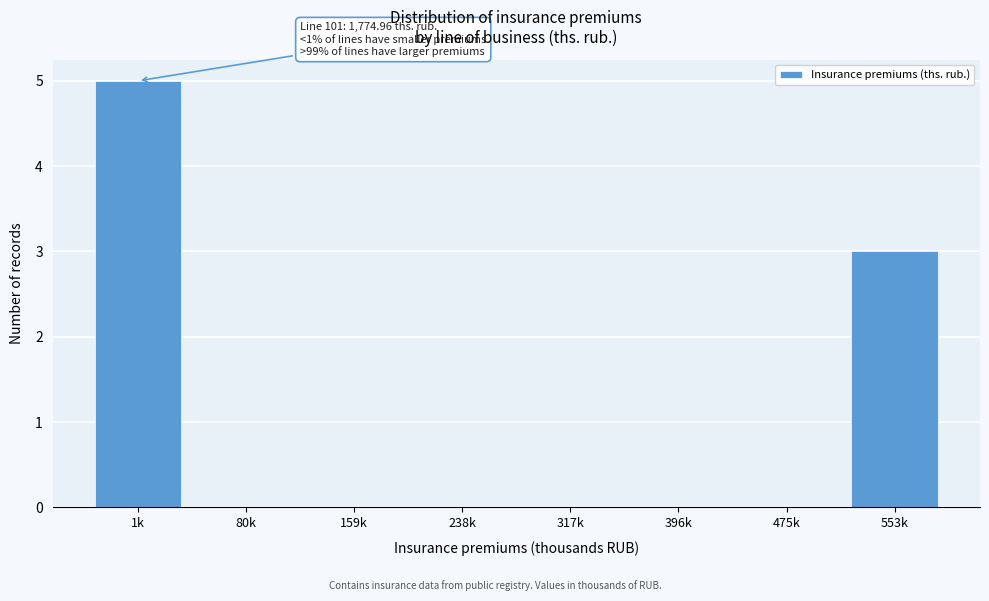

Reading left to right, list all the values displayed in this chart.

1k=5	80k=0	159k=0	238k=0	317k=0	396k=0	475k=0	553k=3